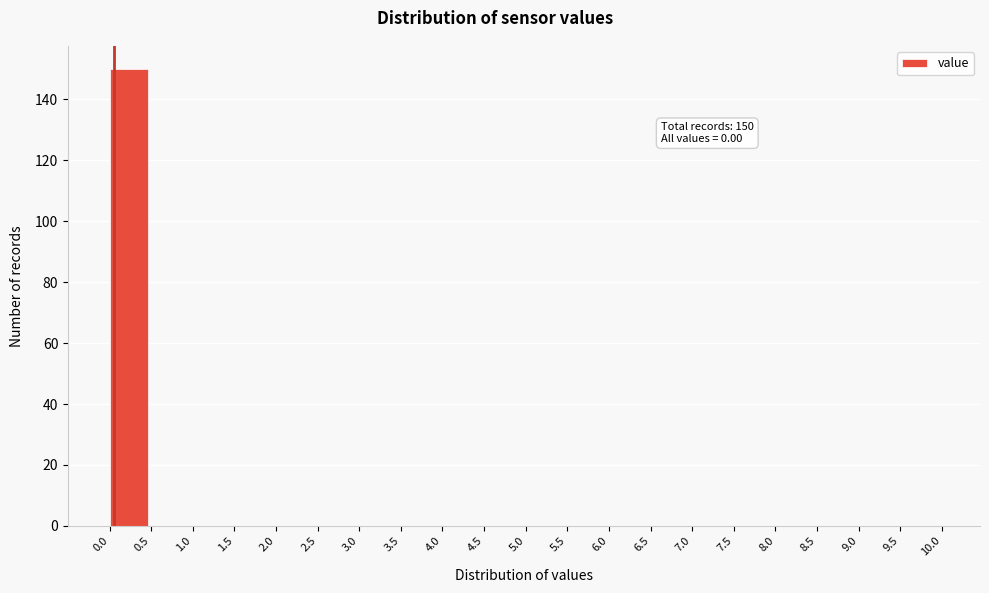

Over which range of the x-axis is the bar tallest?

0.0 to 0.5